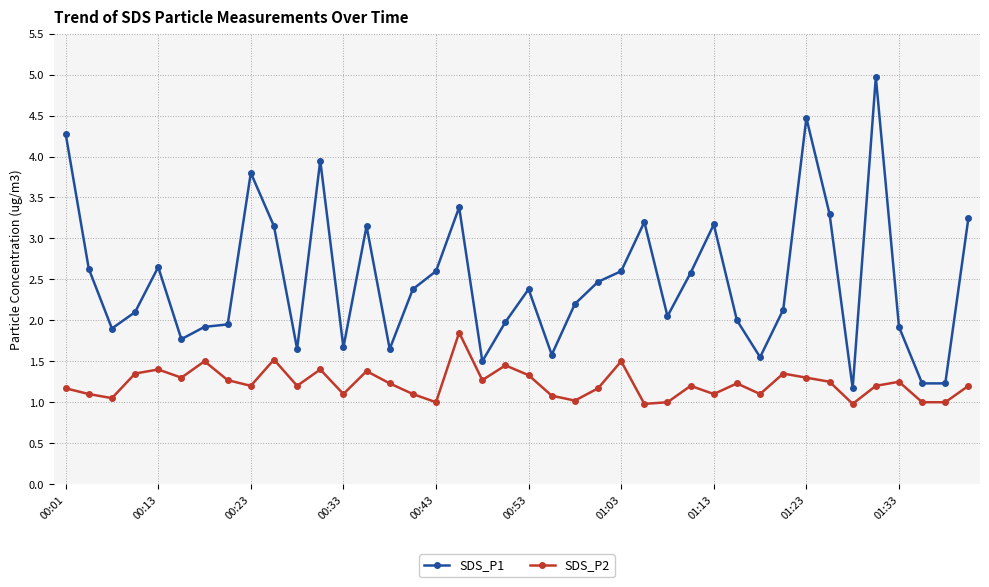

What is the average value of the SDS_P1 series?

2.5